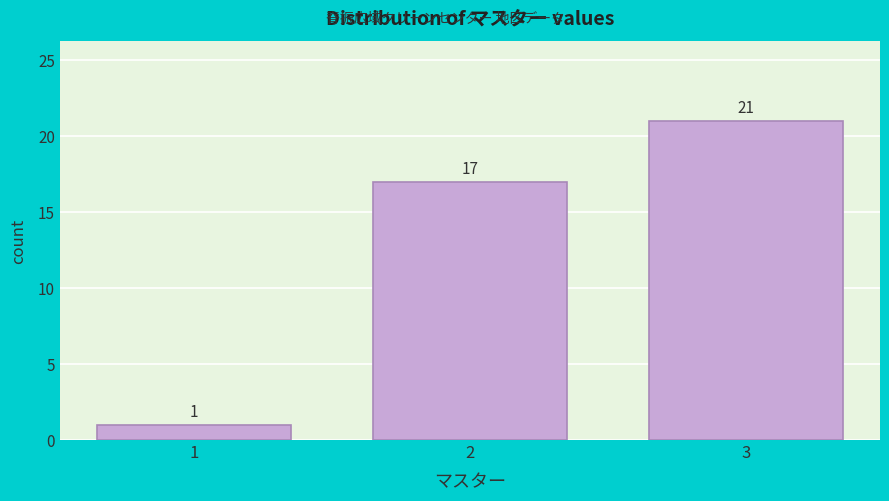

Reading left to right, extract all data points from this chart.

1	17	21